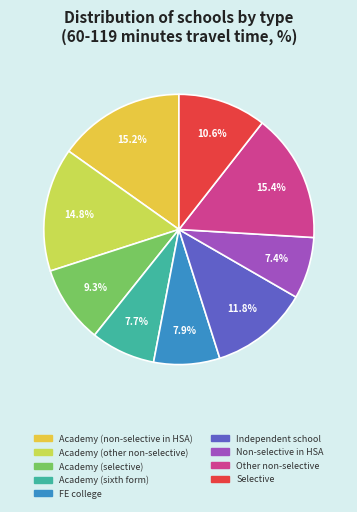

How many slices are in this pie chart?

9